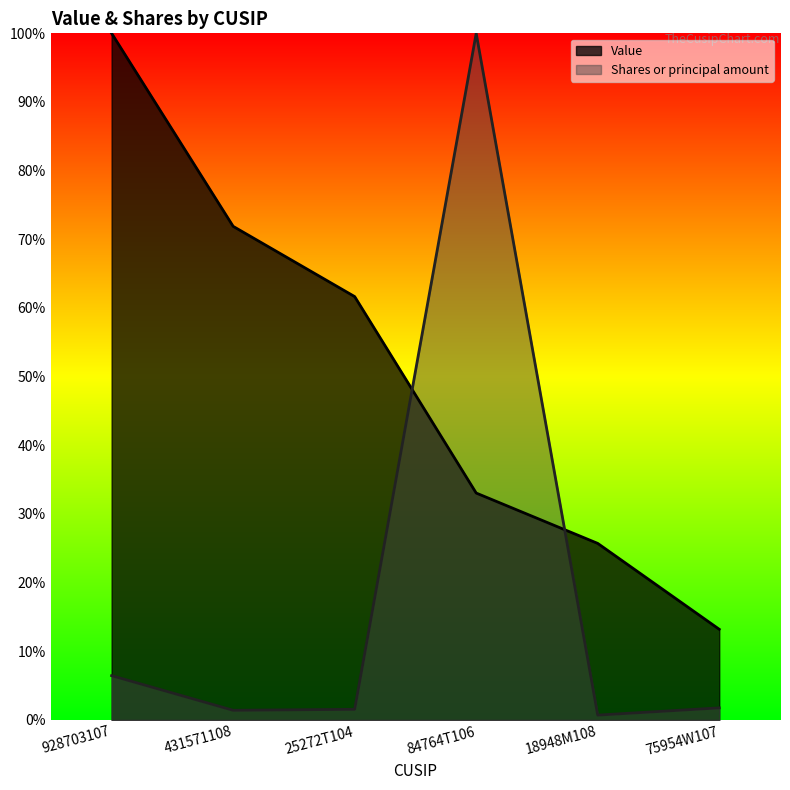

The value of Value at 75954W107 is 13.2. True or false?

True